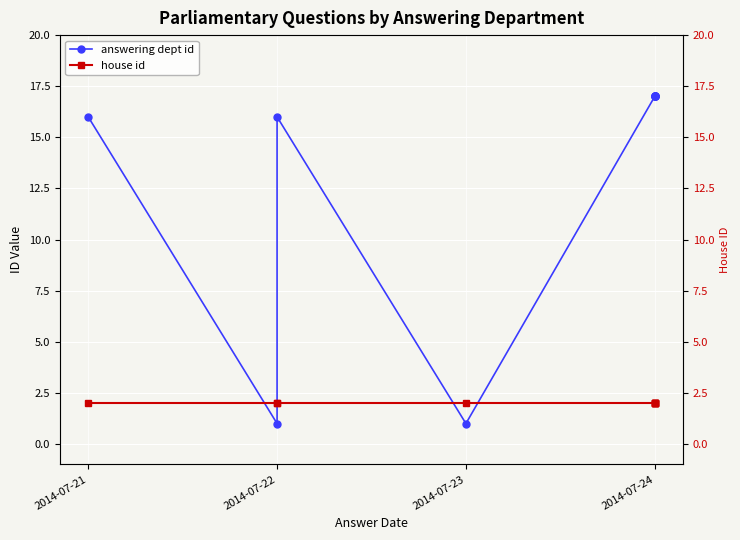

How many series are shown in this chart?

2